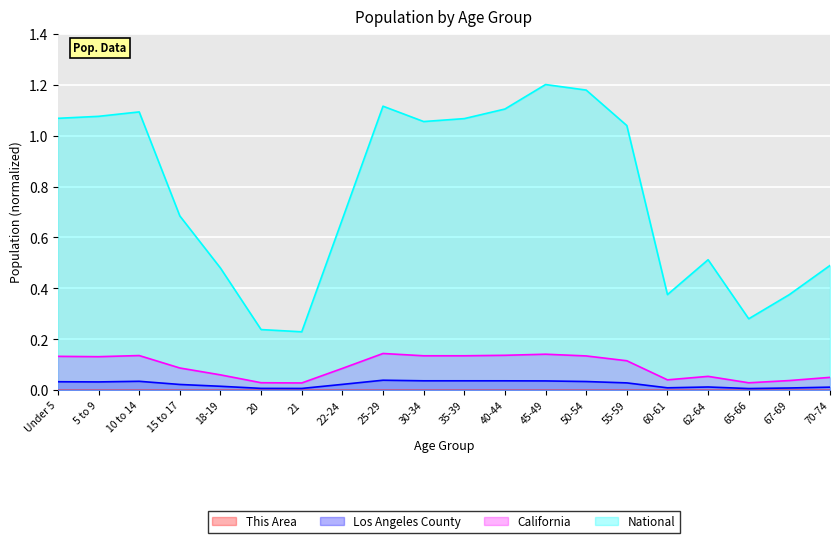

How many interior local valleys does the California series have?

5